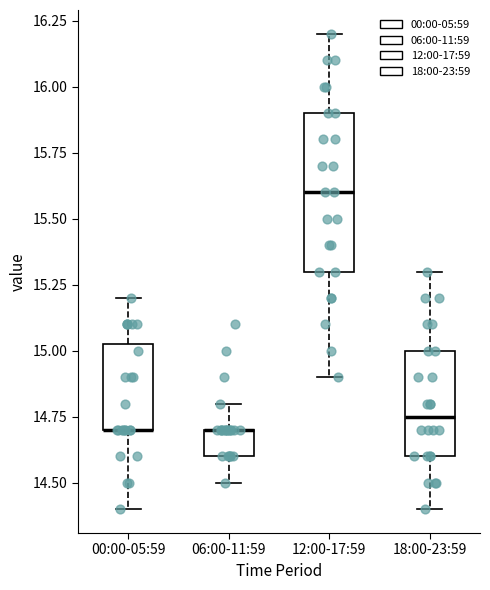

Which box is the tallest, from its lower edge to its upper edge?

12:00-17:59